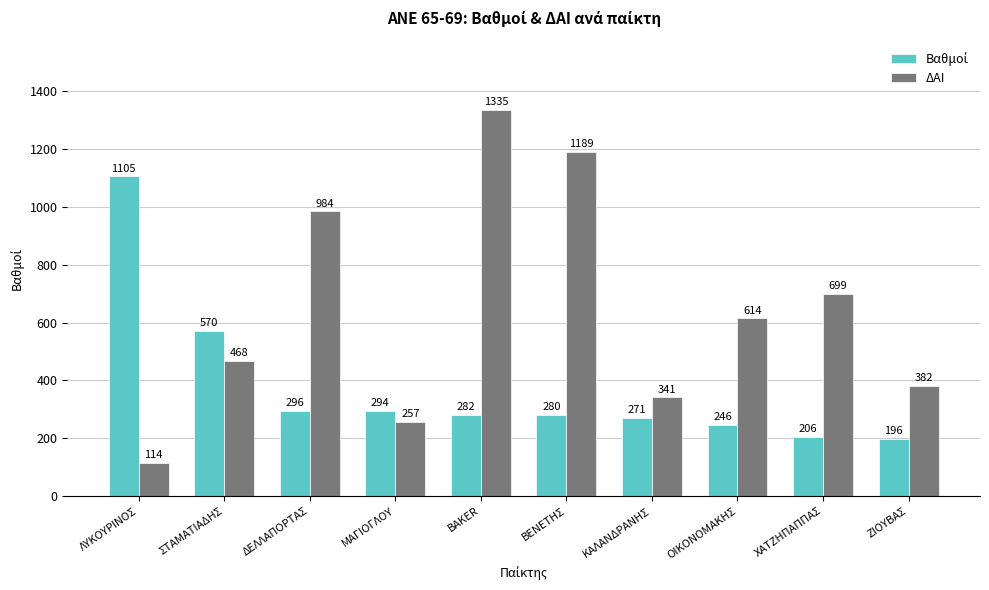

At which label is ΔΑΙ closest to 724?

ΧΑΤΖΗΠΑΠΠΑΣ